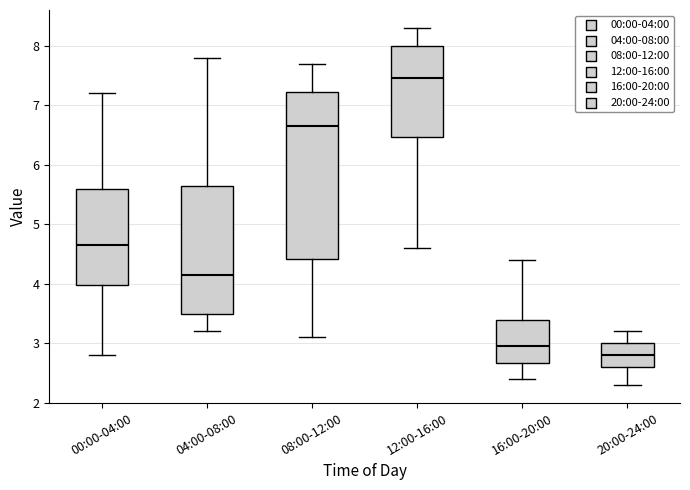

Comparing the boxes themselves (not the whiskers), which one is the tallest?

08:00-12:00